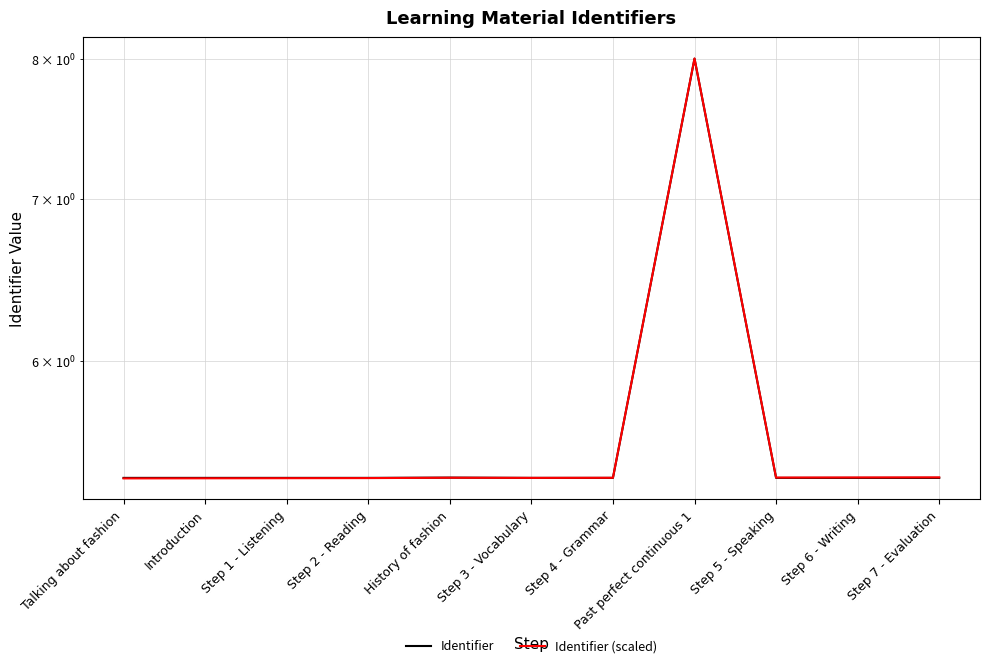

Is this an area chart (filled region under the line)?

No